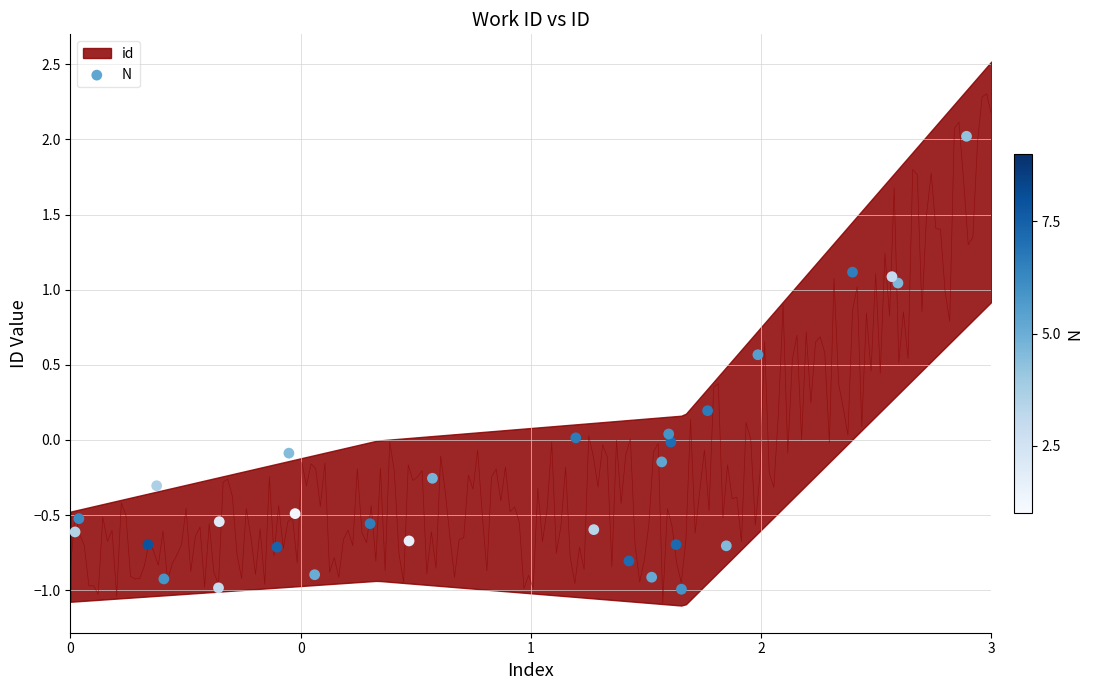

What is the range of X values (max minus min)?

2.9